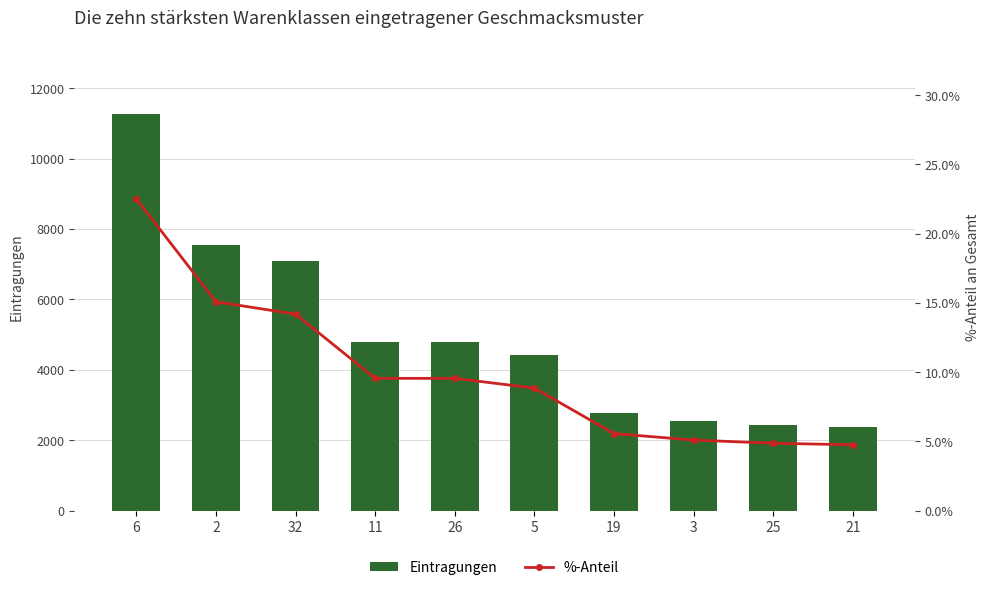

What is the sum of all Eintragungen values?

49987